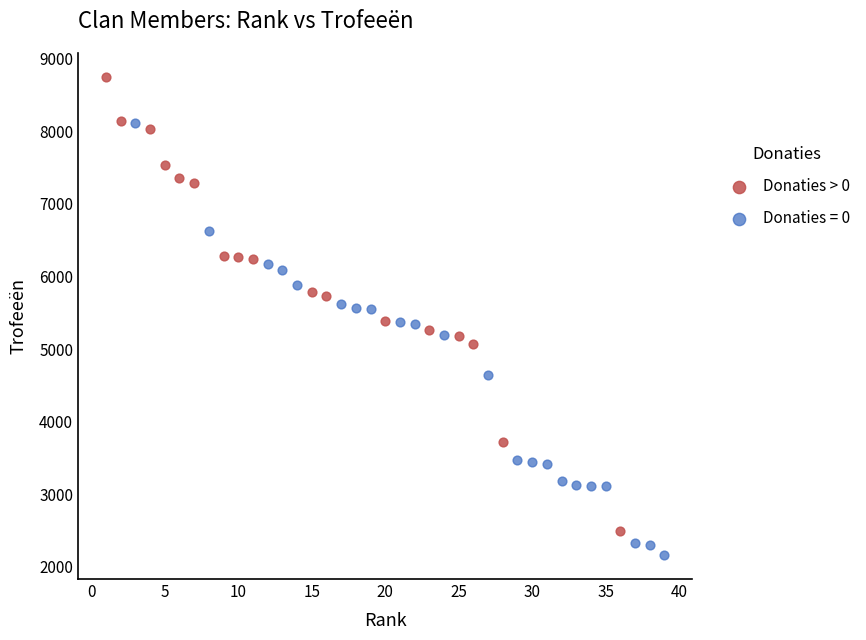

Which series contains the highest Y value?

Donaties > 0